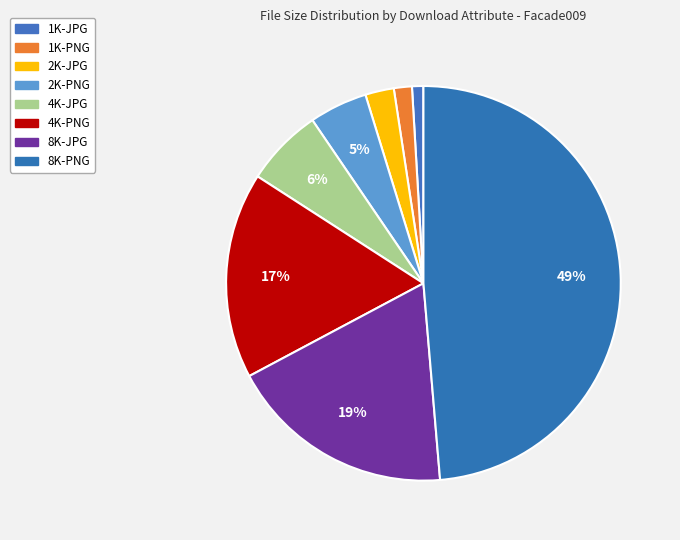

What percentage is the 2K-PNG slice, to the nearest percent?

5%